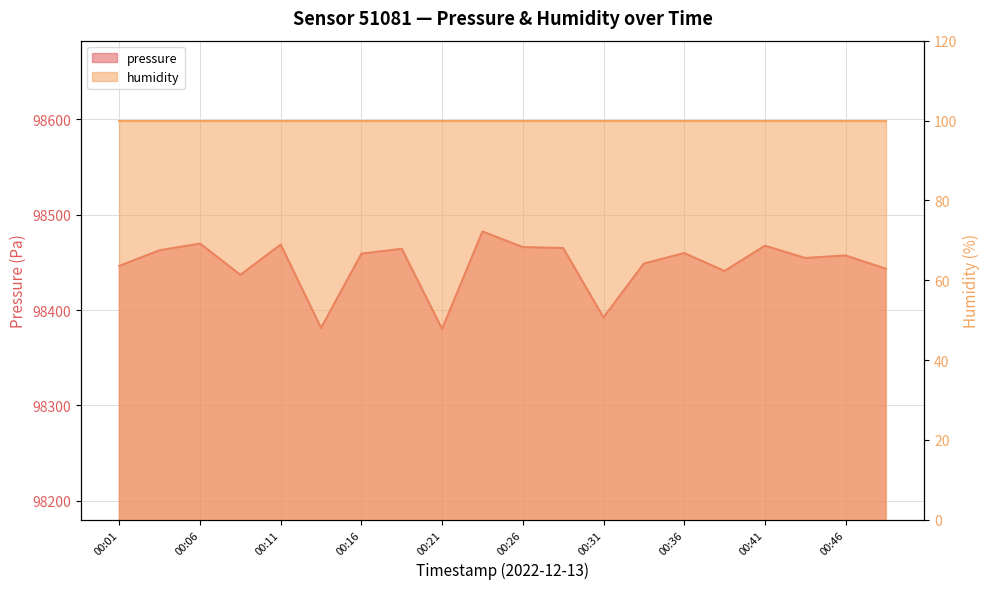

What is the greatest value displayed?

98482.3